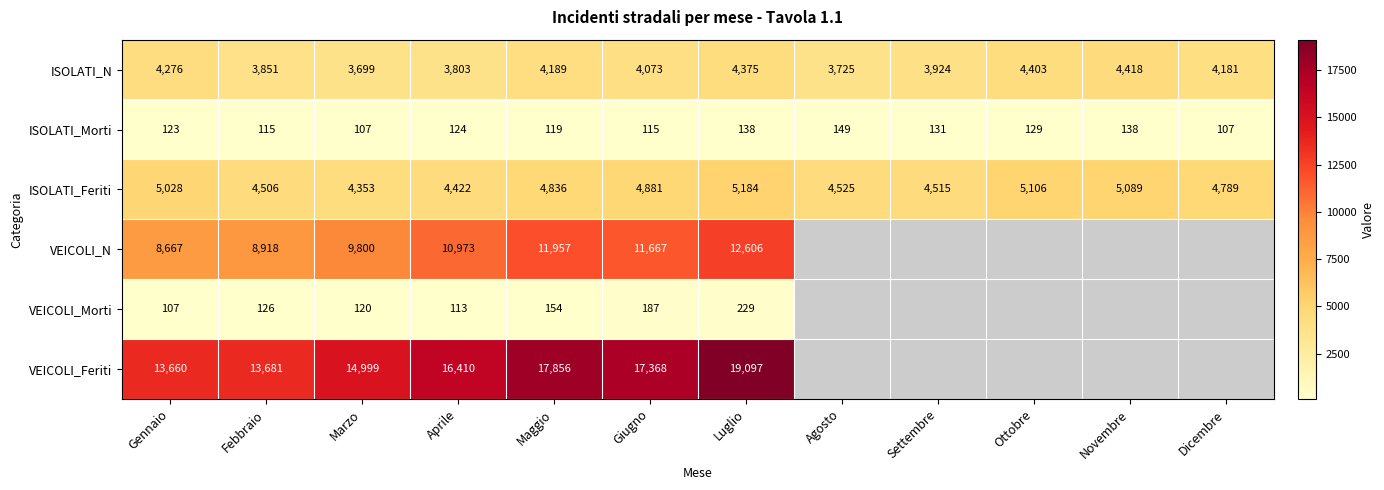

At which label is ISOLATI_Feriti closest to 4768?

Dicembre